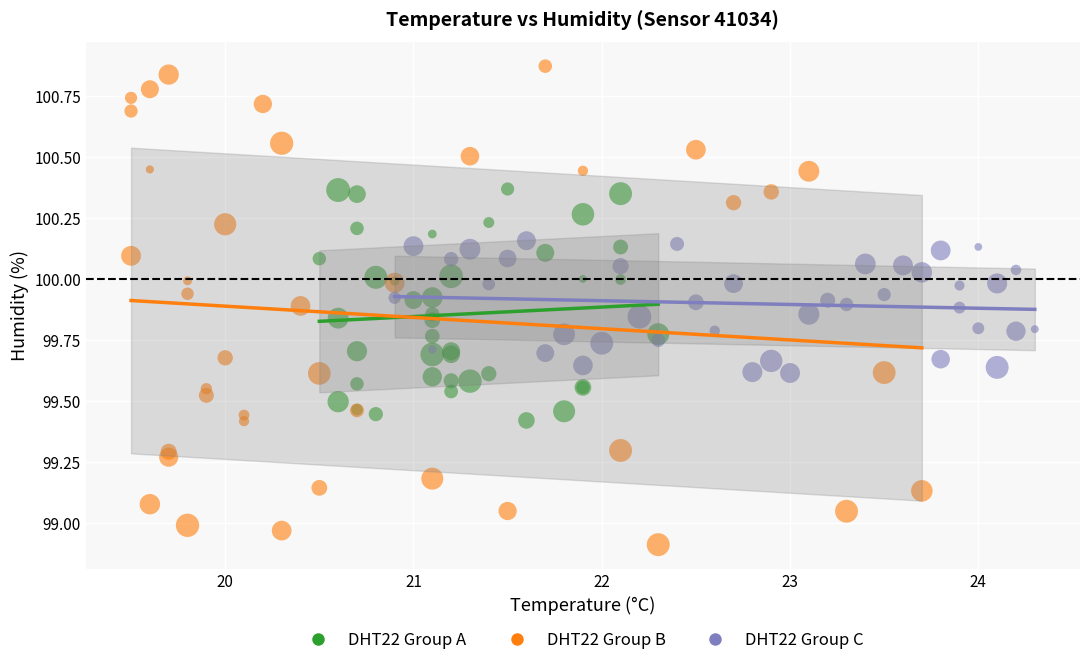

Which series contains the lowest Y value?

DHT22 Group B